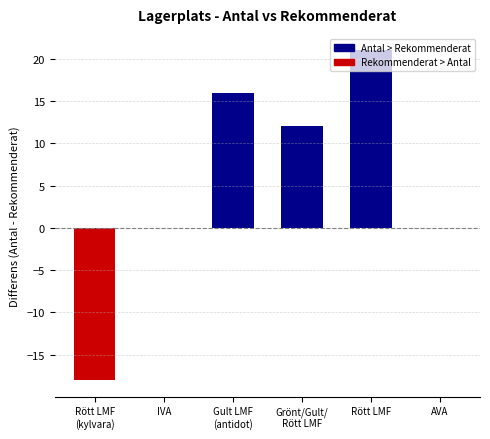

Read the value at Rött LMF.

21